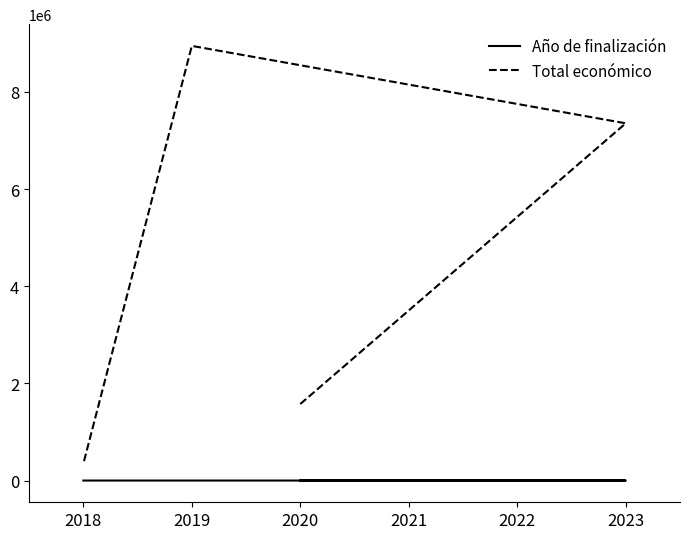

At how many categories does at least one series exceed 7066404?

2